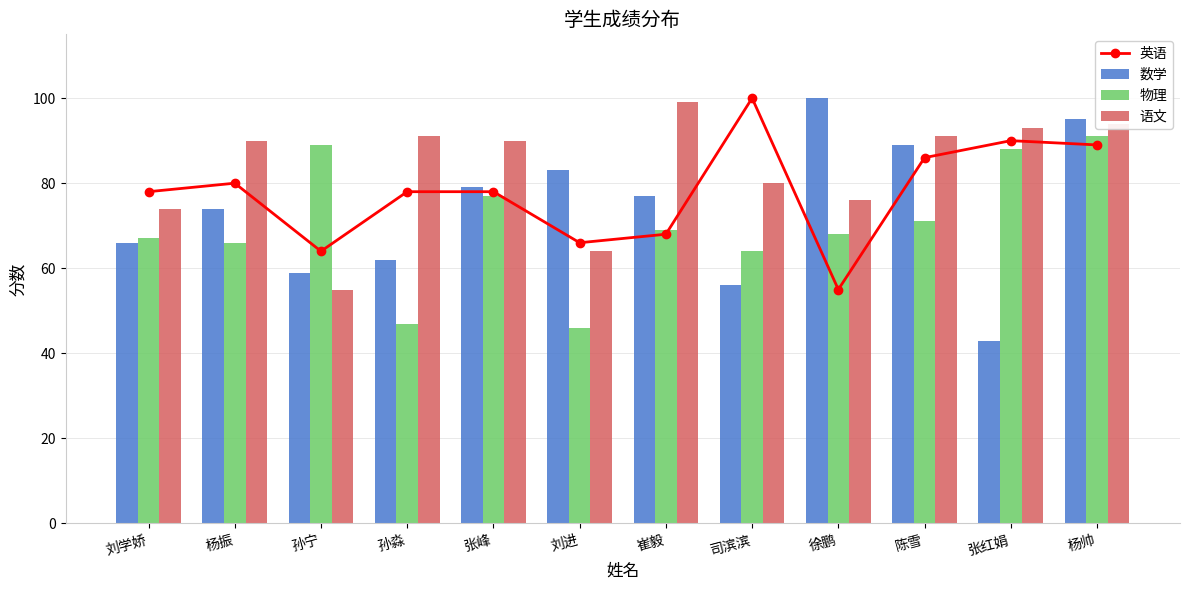

Rank the series by their maximum value, from highest to lowest.

英语, 数学, 语文, 物理